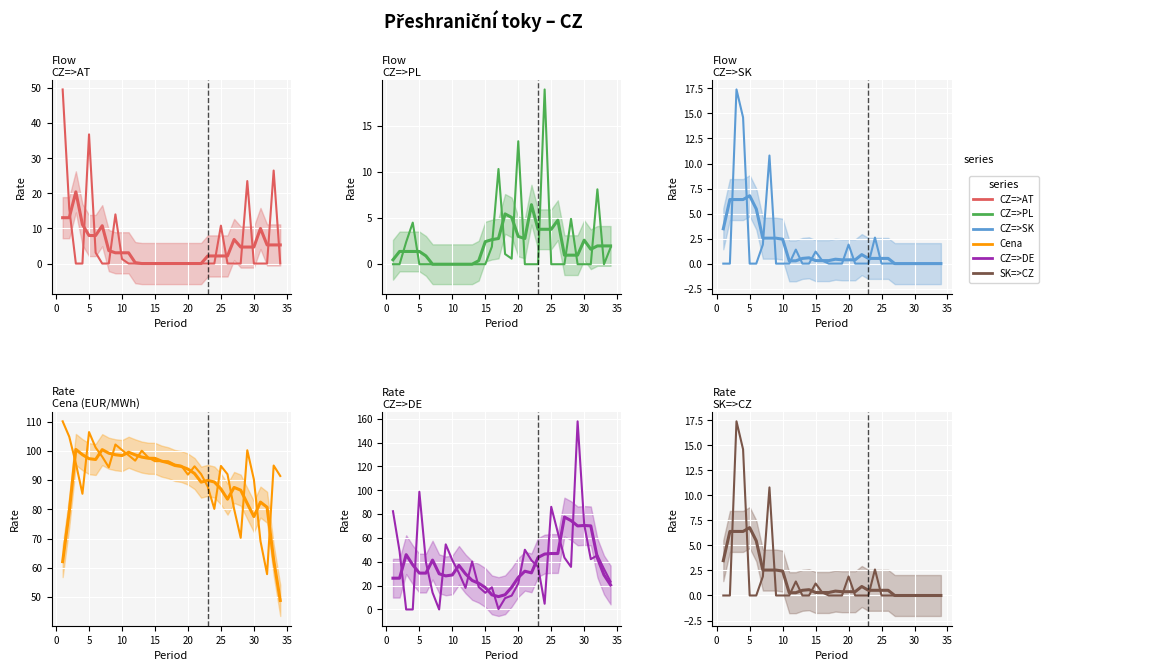

What is the difference between the maximum and second lowest values in the CZ=>SK series?

17.4